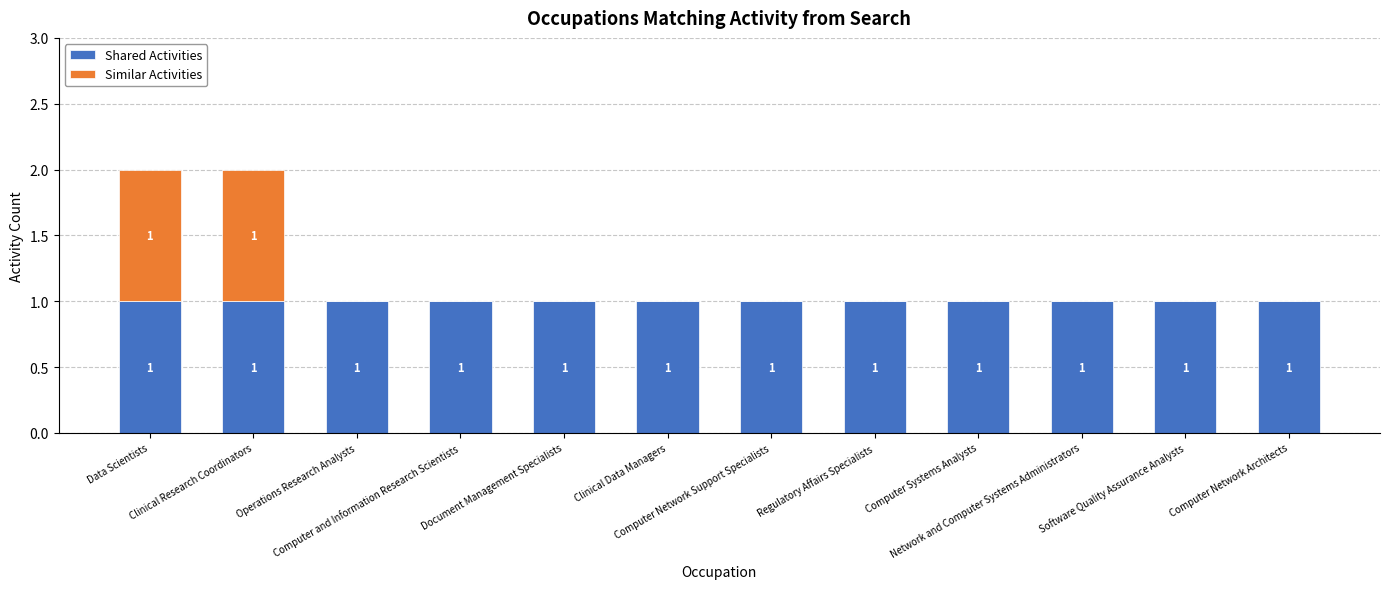

What are all the series names shown in the legend?

Shared Activities, Similar Activities